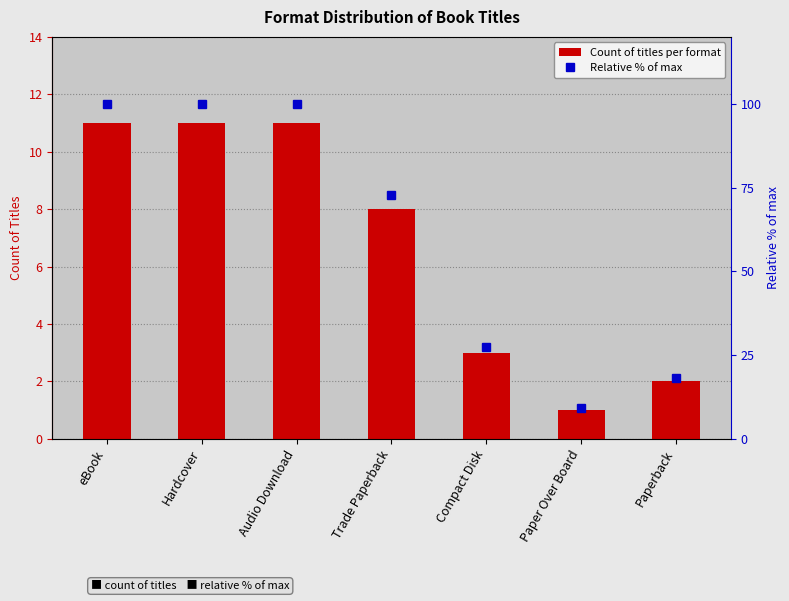

At how many categories does at least one series exceed 70?

4